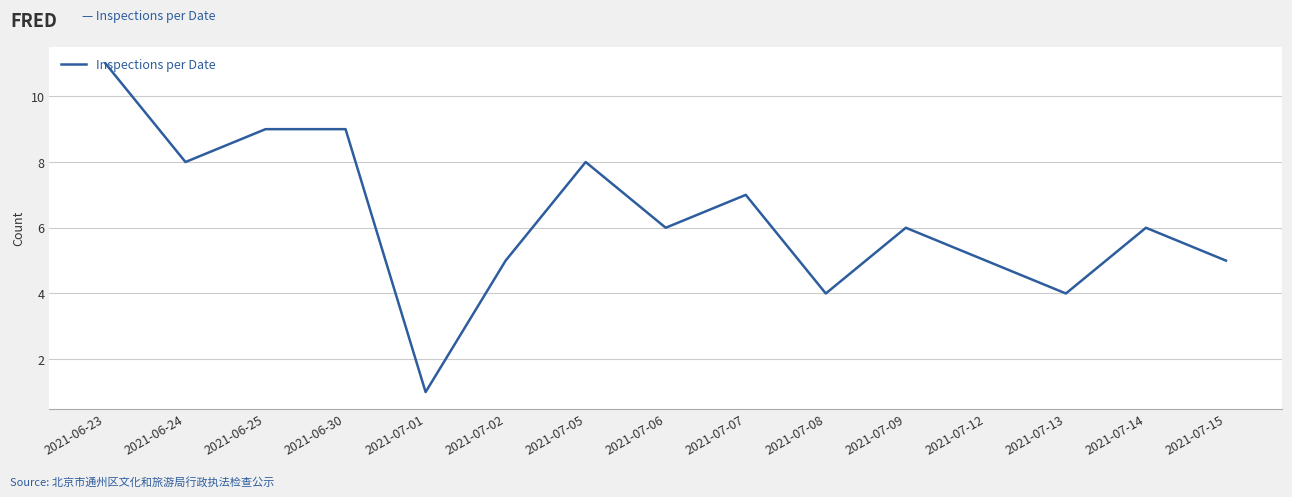

What position from the left is 2021-07-15?

15